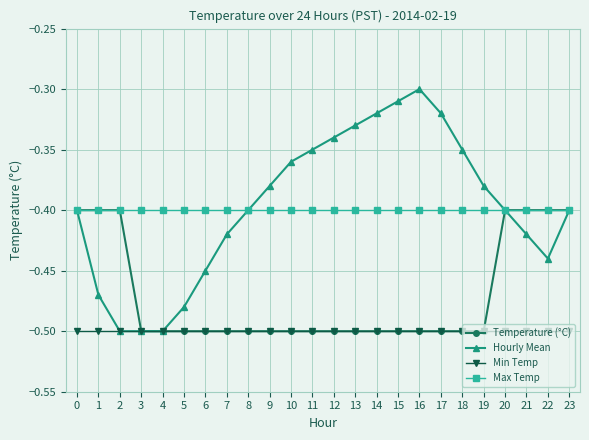

Where is Hourly Mean nearest to the value 0?

16